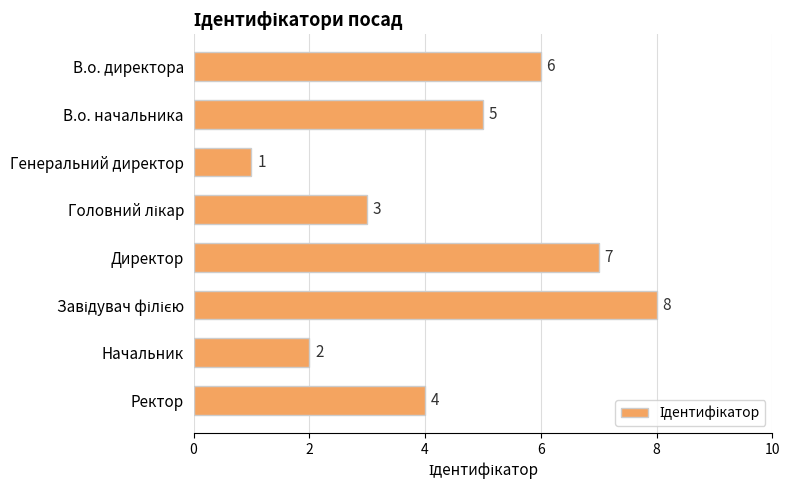

What is the maximum value shown in the chart?

8